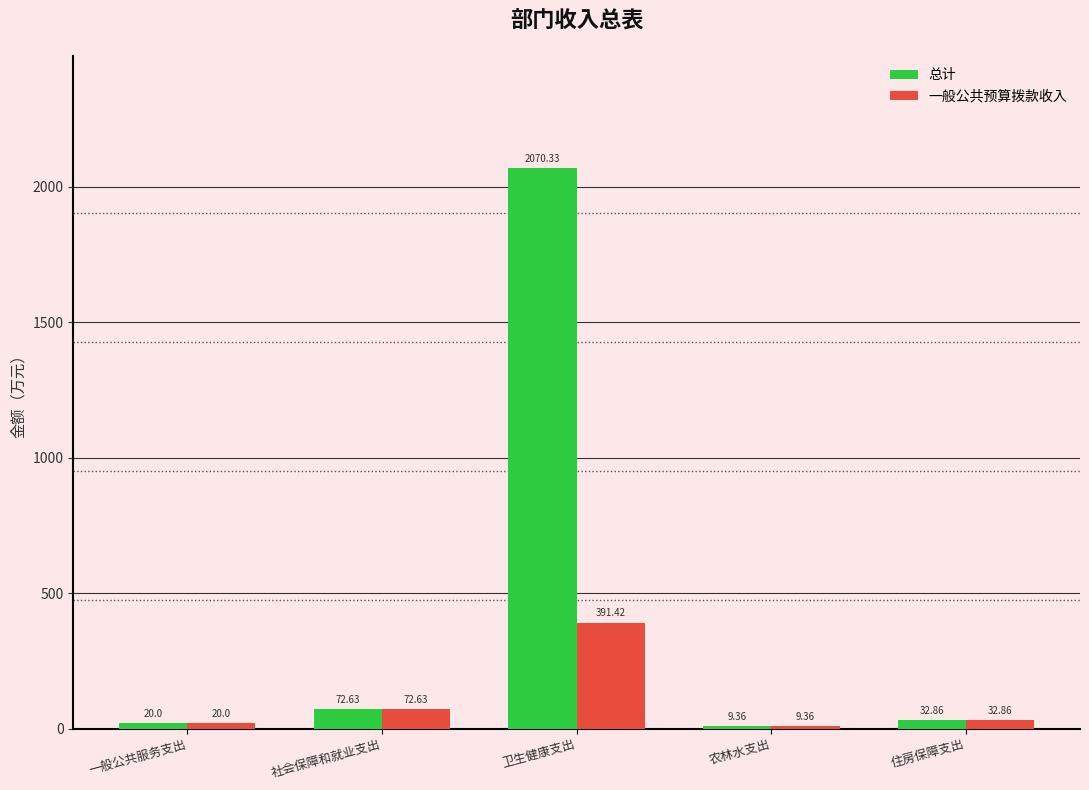

How many data points in 总计 are above 32?

3